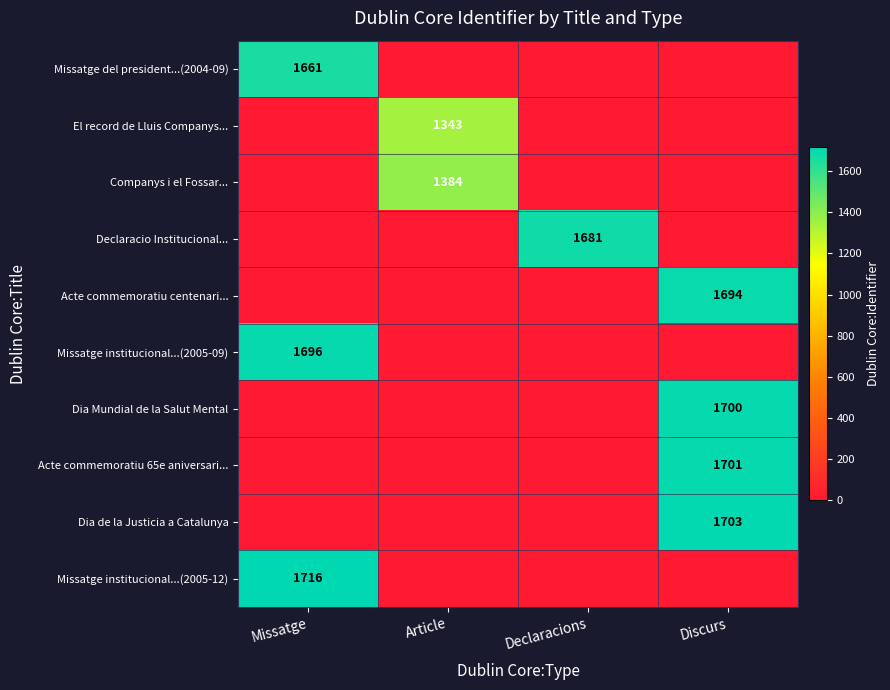

Is it true that Dia Mundial de la Salut Mental equals 1700 at Discurs?

True